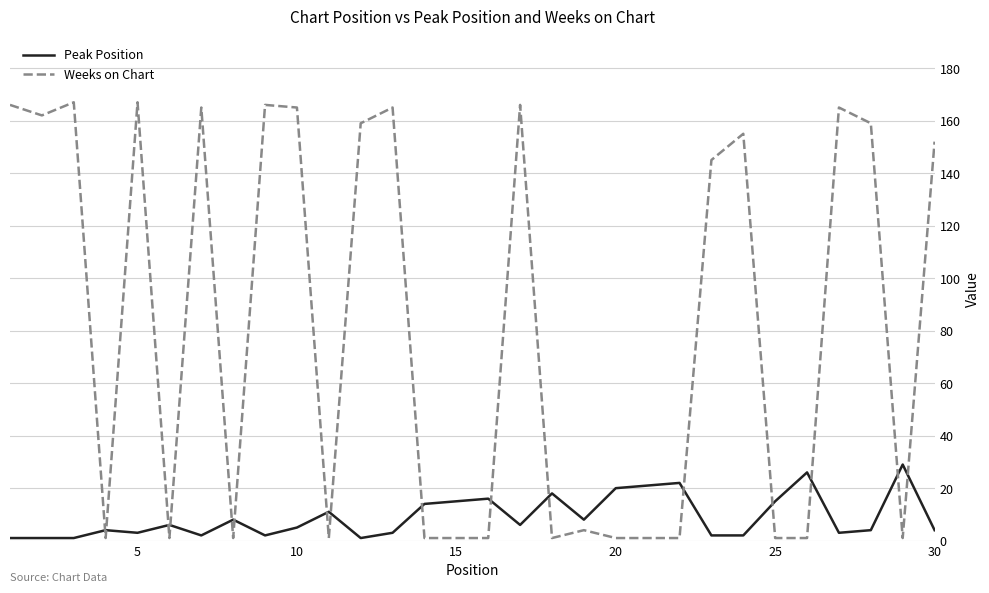

What is the greatest value displayed?

167